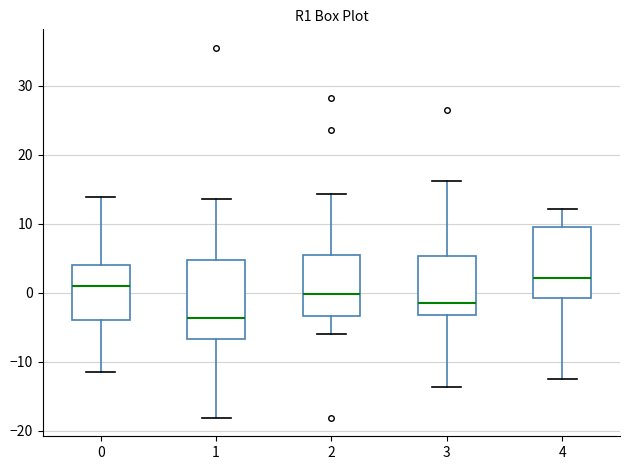

Reading left to right, transcribe this box plot: for each box, give where its median line is, the range the box spans, and where its two whiskers end, as read against the y-axis. The values are not printed on the chart, so give them approximately, as read against the axis.

0: median 1, box -4 to 4, whiskers -11 to 14
1: median -4, box -7 to 5, whiskers -18 to 14
2: median 0, box -3 to 6, whiskers -6 to 14
3: median -2, box -3 to 5, whiskers -14 to 16
4: median 2, box -1 to 10, whiskers -13 to 12